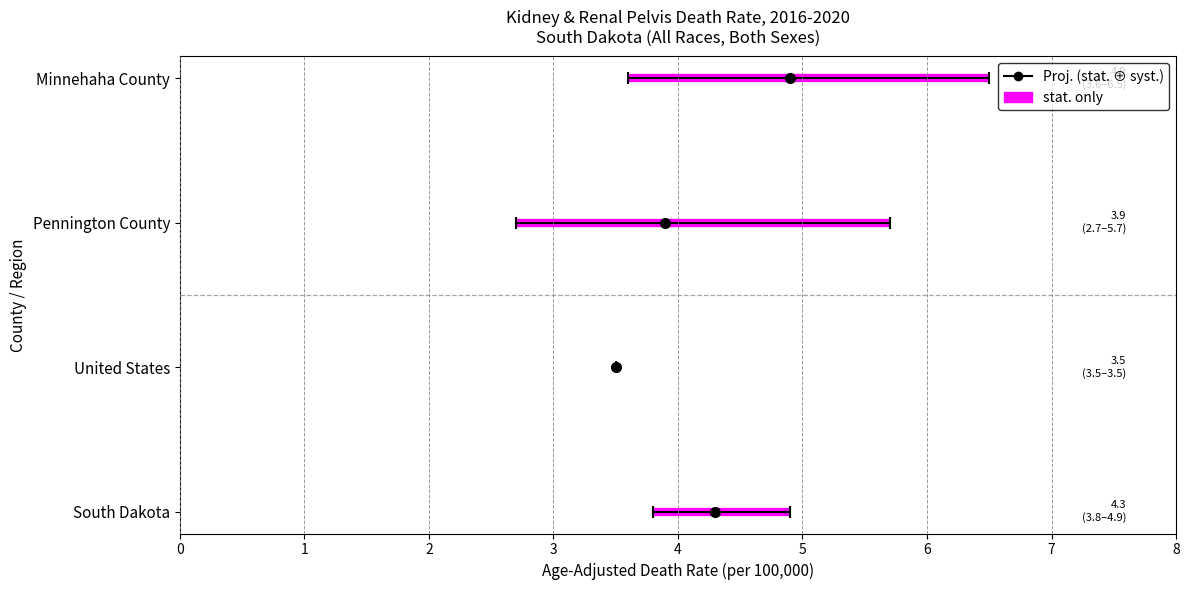

What is the difference between the highest and lowest values at Minnehaha County?

2.9